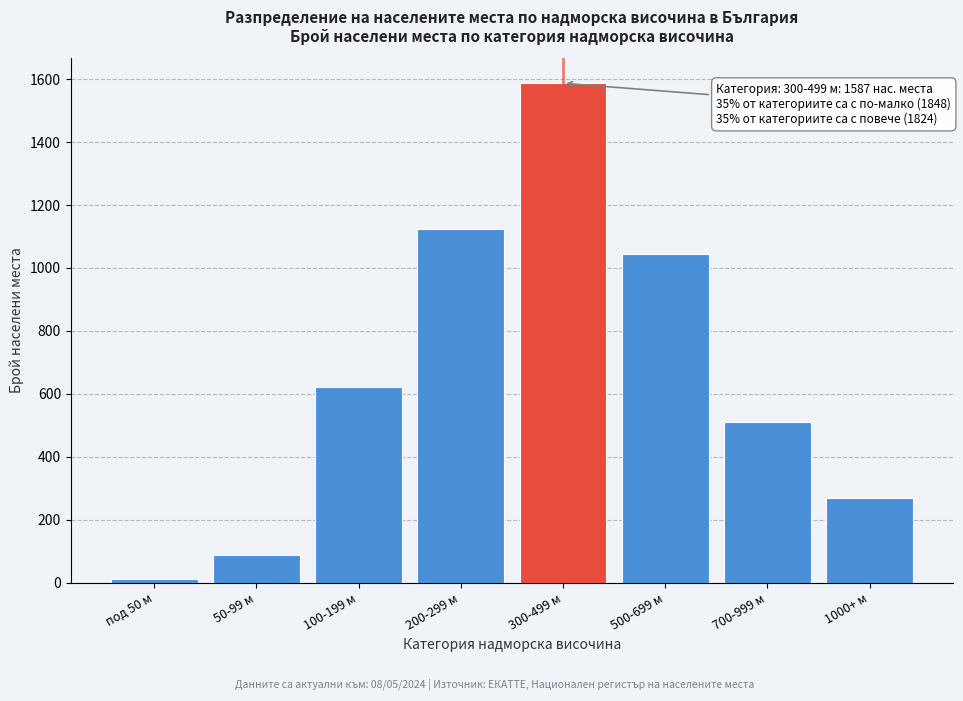

Reading right to left, extract all data points from this chart.

1000+ м=269	700-999 м=512	500-699 м=1043	300-499 м=1587	200-299 м=1124	100-199 м=623	50-99 м=89	под 50 м=12